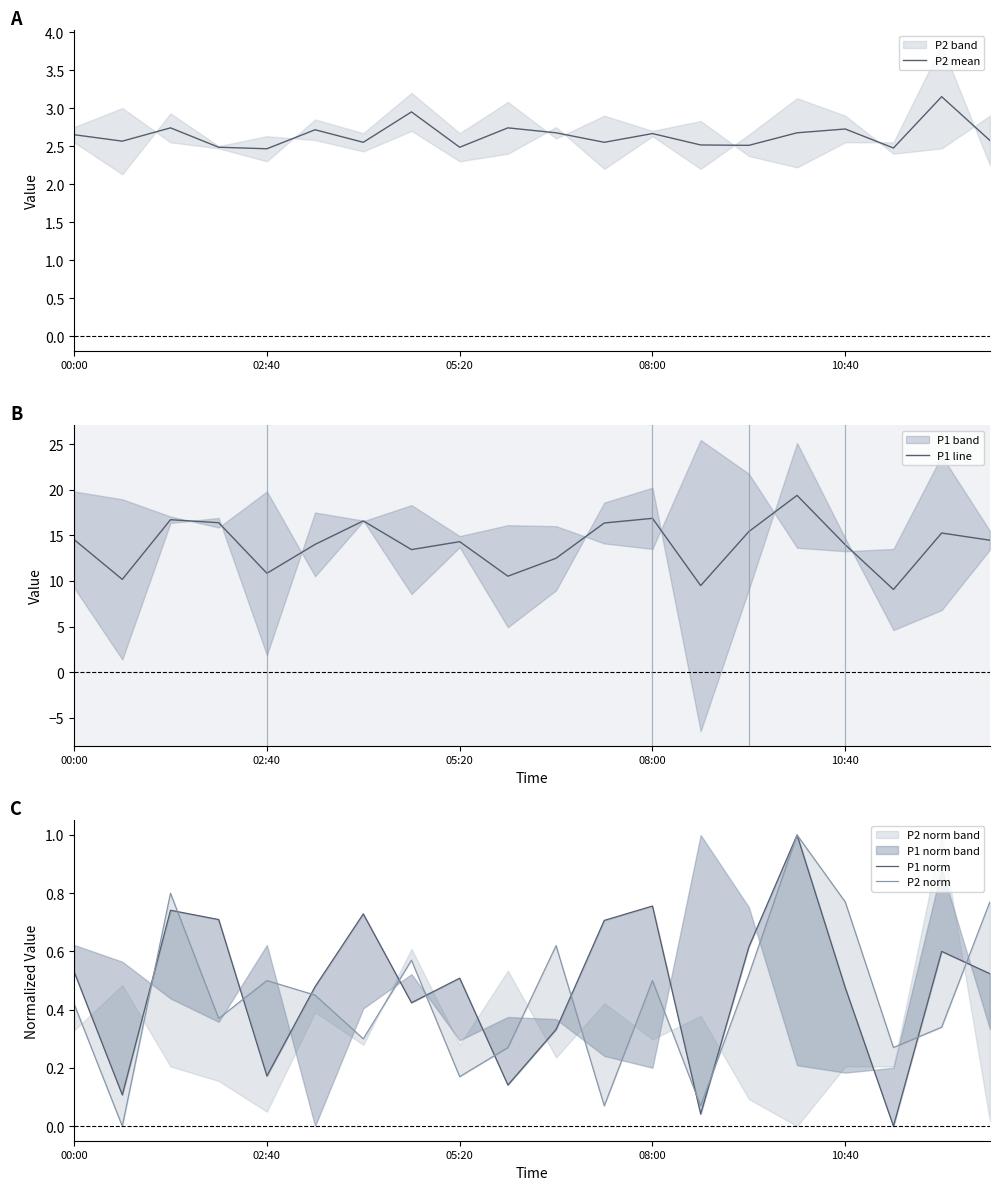

What position from the right is 14?

6